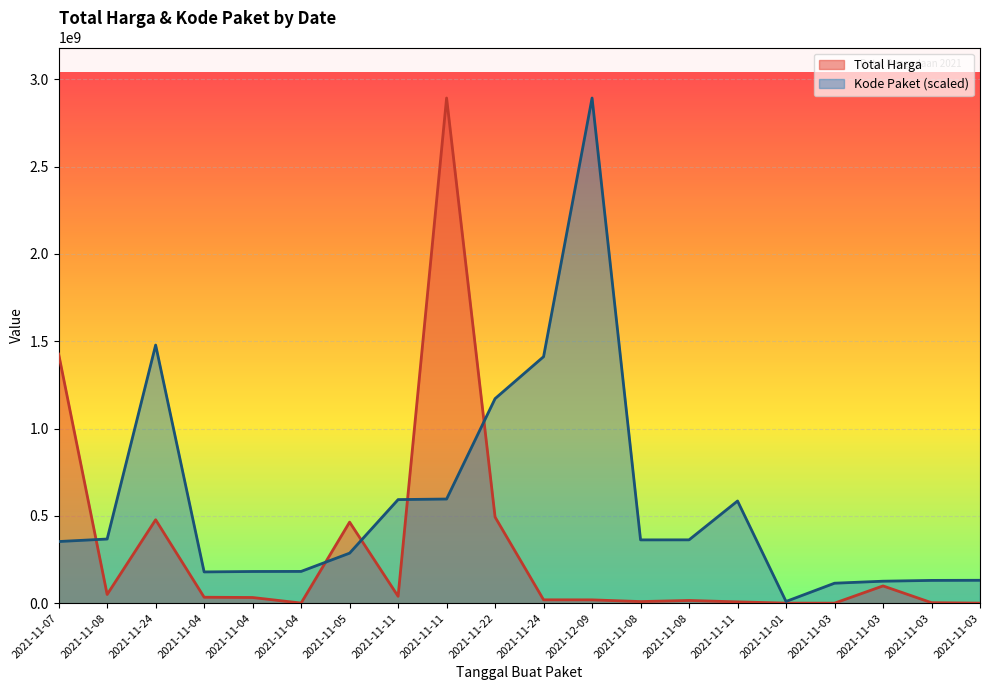

At which category is the sum across all series the highest?

2021-11-11